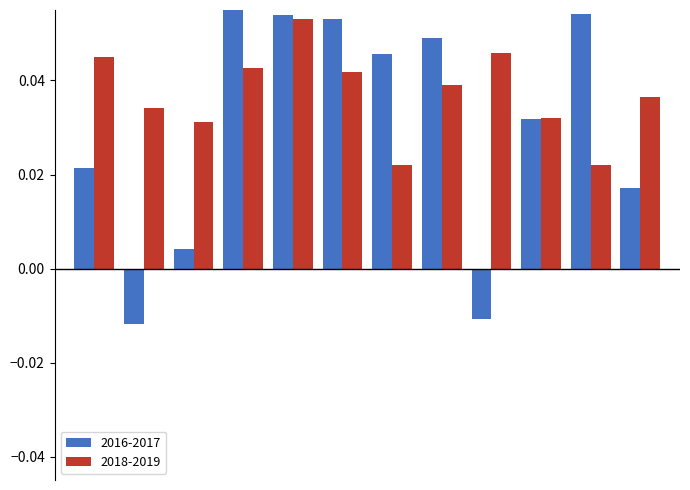

What is the sum of all 2016-2017 values?

0.4